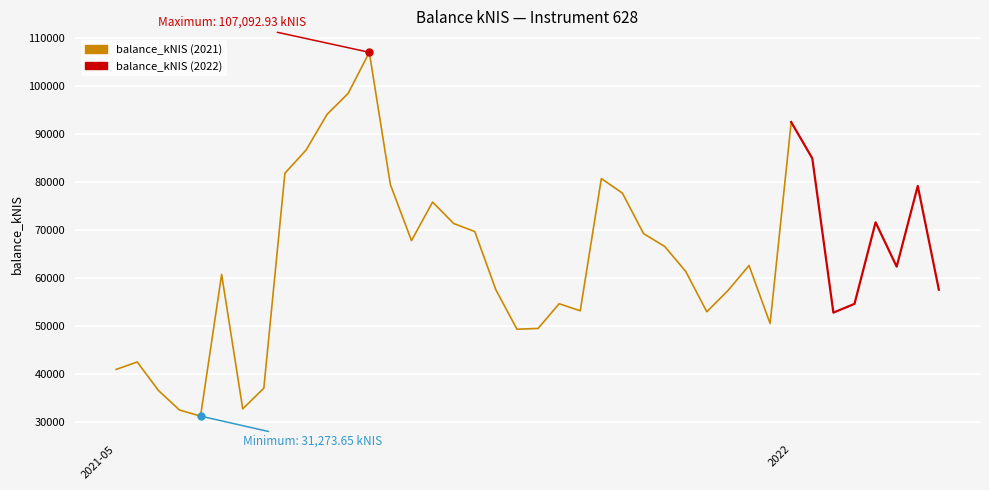

How many interior local peaks (higher than both neighbors) does the data have?

10